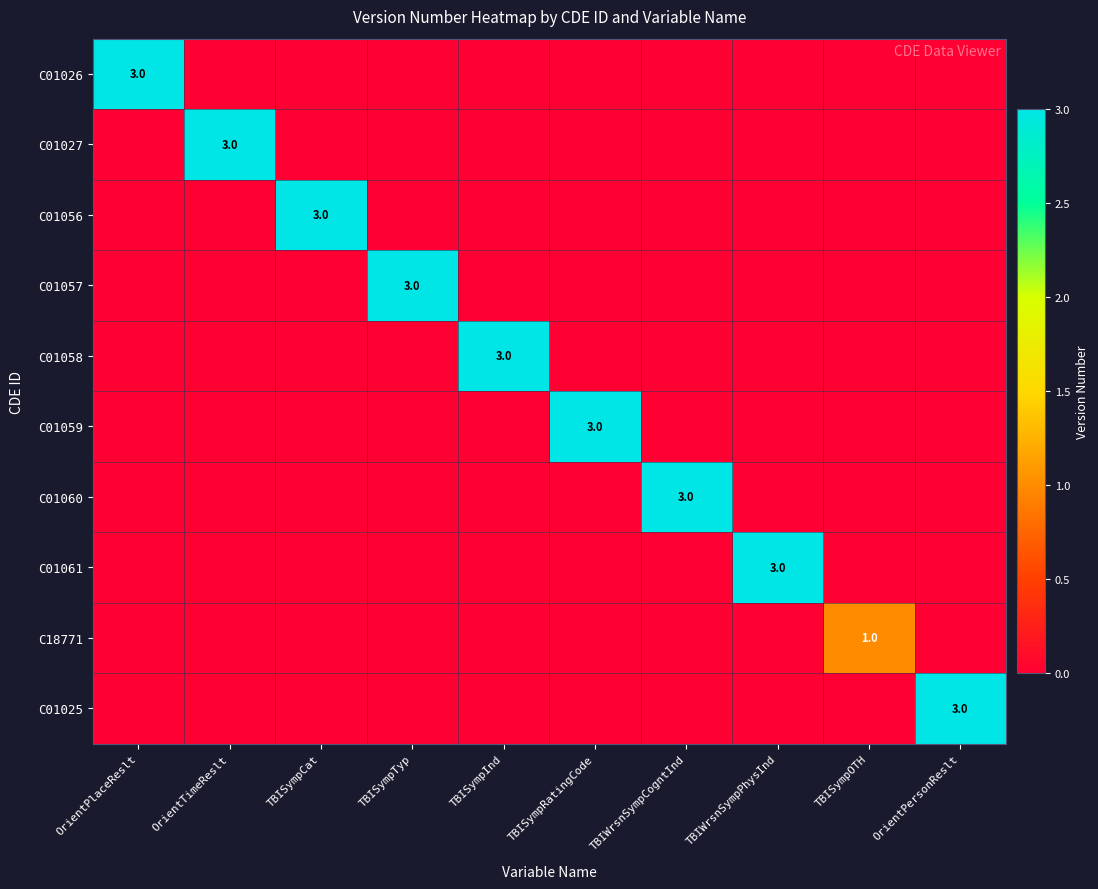

Is it true that C01026 equals 3 at OrientPlaceReslt?

True